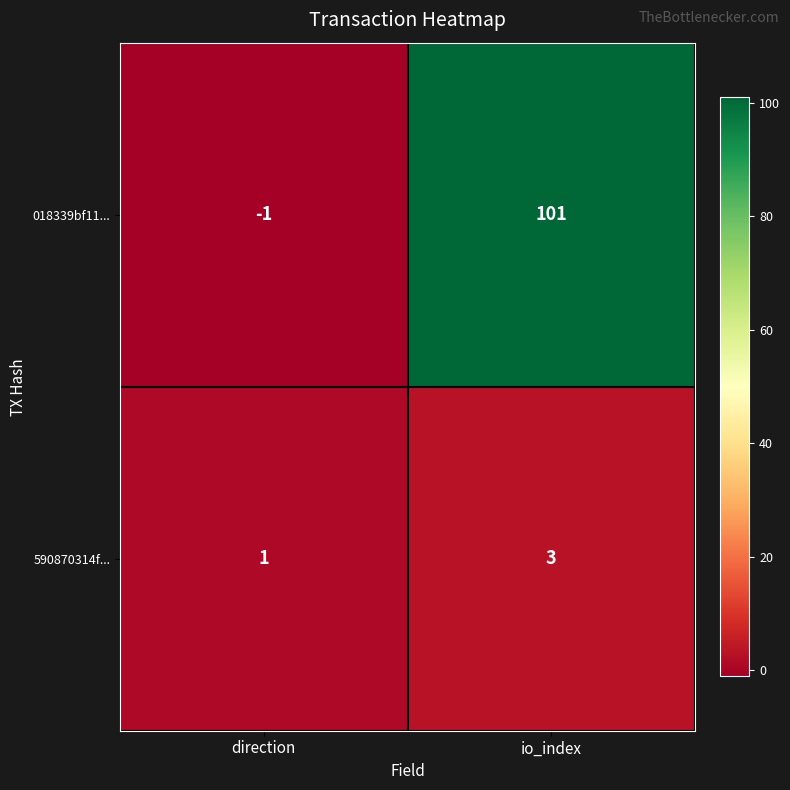

Between direction and io_index, which series saw the biggest shift?

018339bf11...